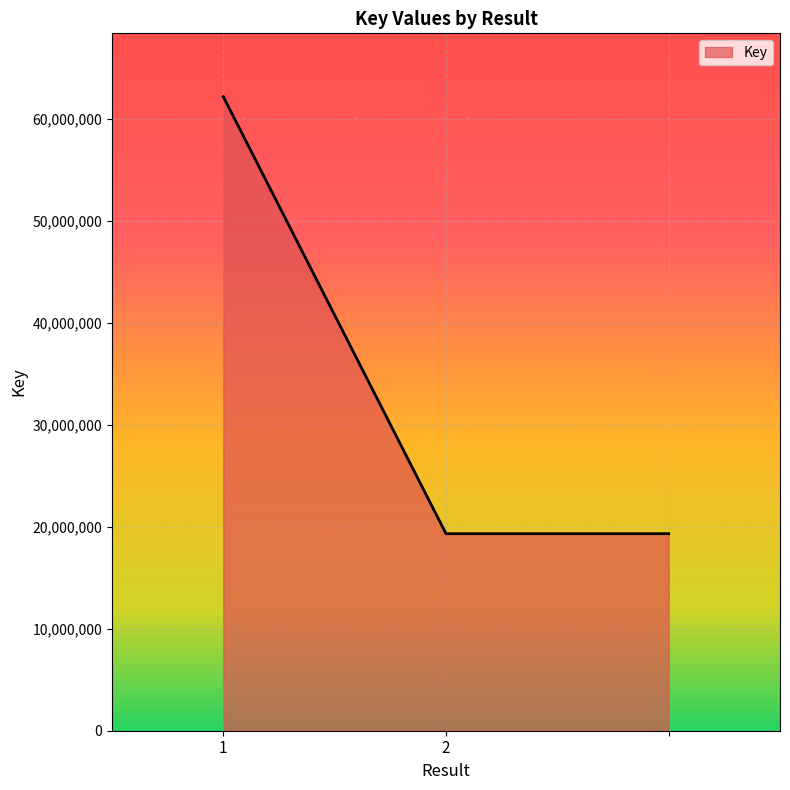

What is the minimum value shown in the chart?

19317687